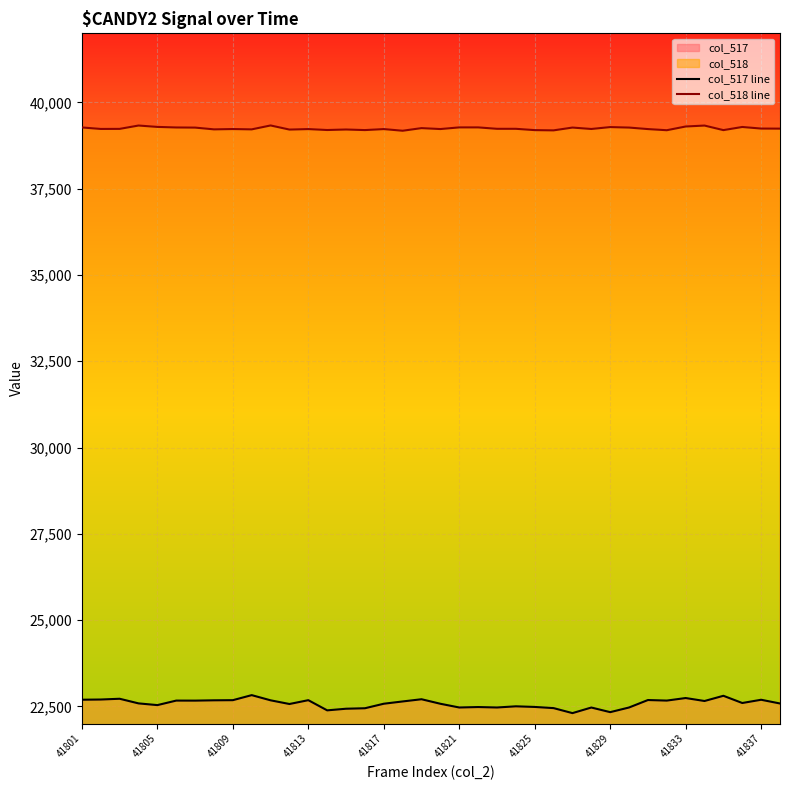

At which label does col_517 line first exceed 22598?

41801